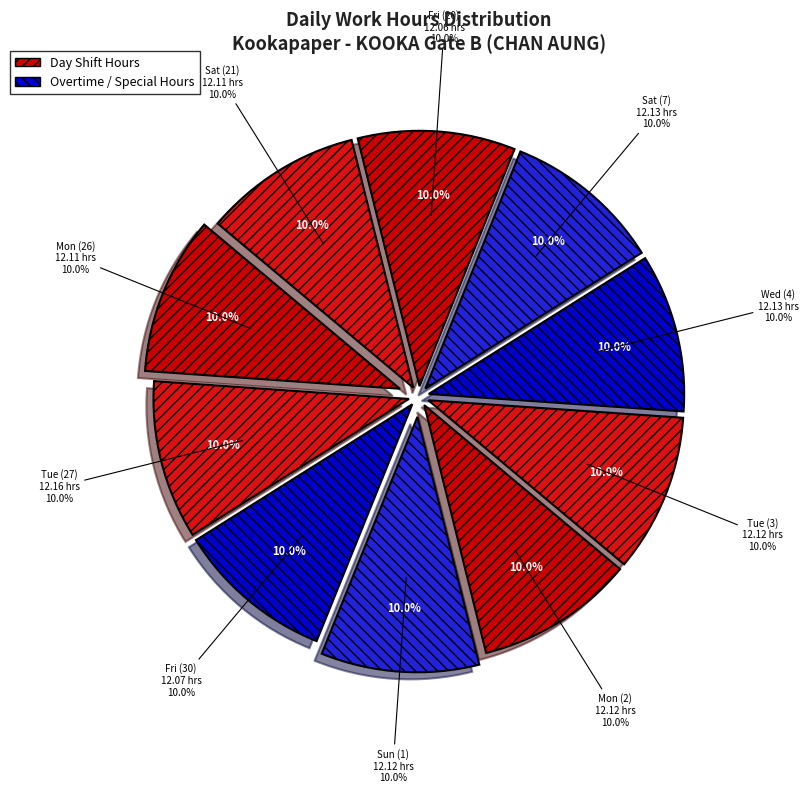

How many slices are in this pie chart?

10